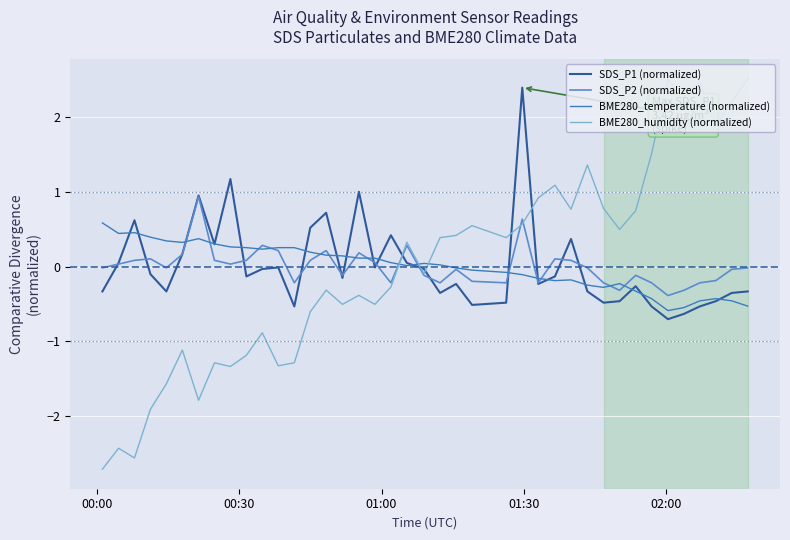

Rank the series by their maximum value, from highest to lowest.

BME280_humidity (normalized), SDS_P1 (normalized), SDS_P2 (normalized), BME280_temperature (normalized)